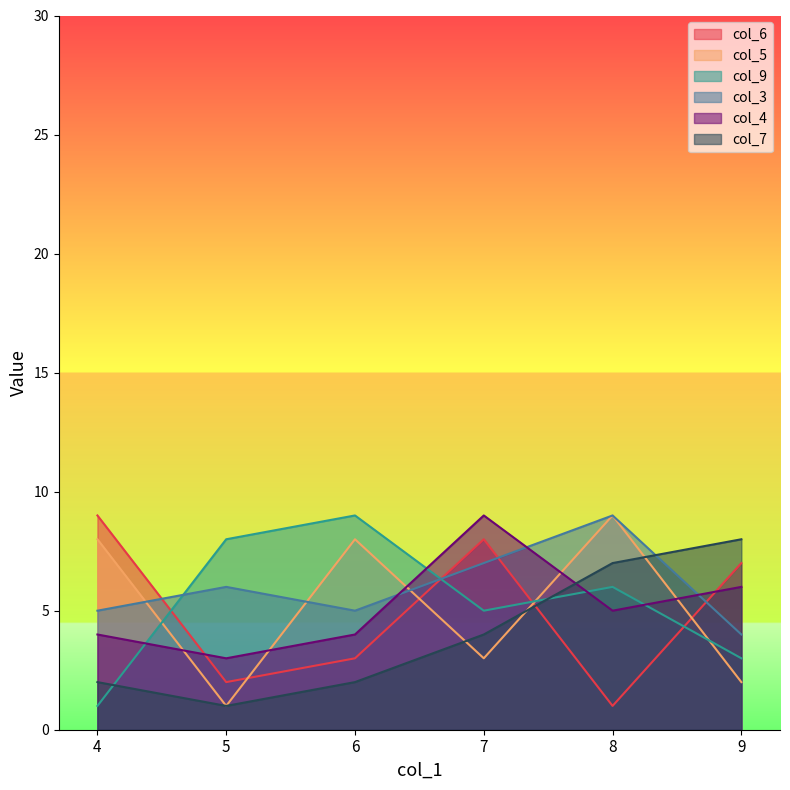

How many data points in col_3 are above 6?

2